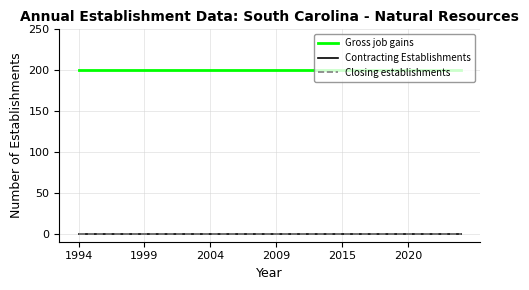

Does the chart have visible grid lines?

Yes